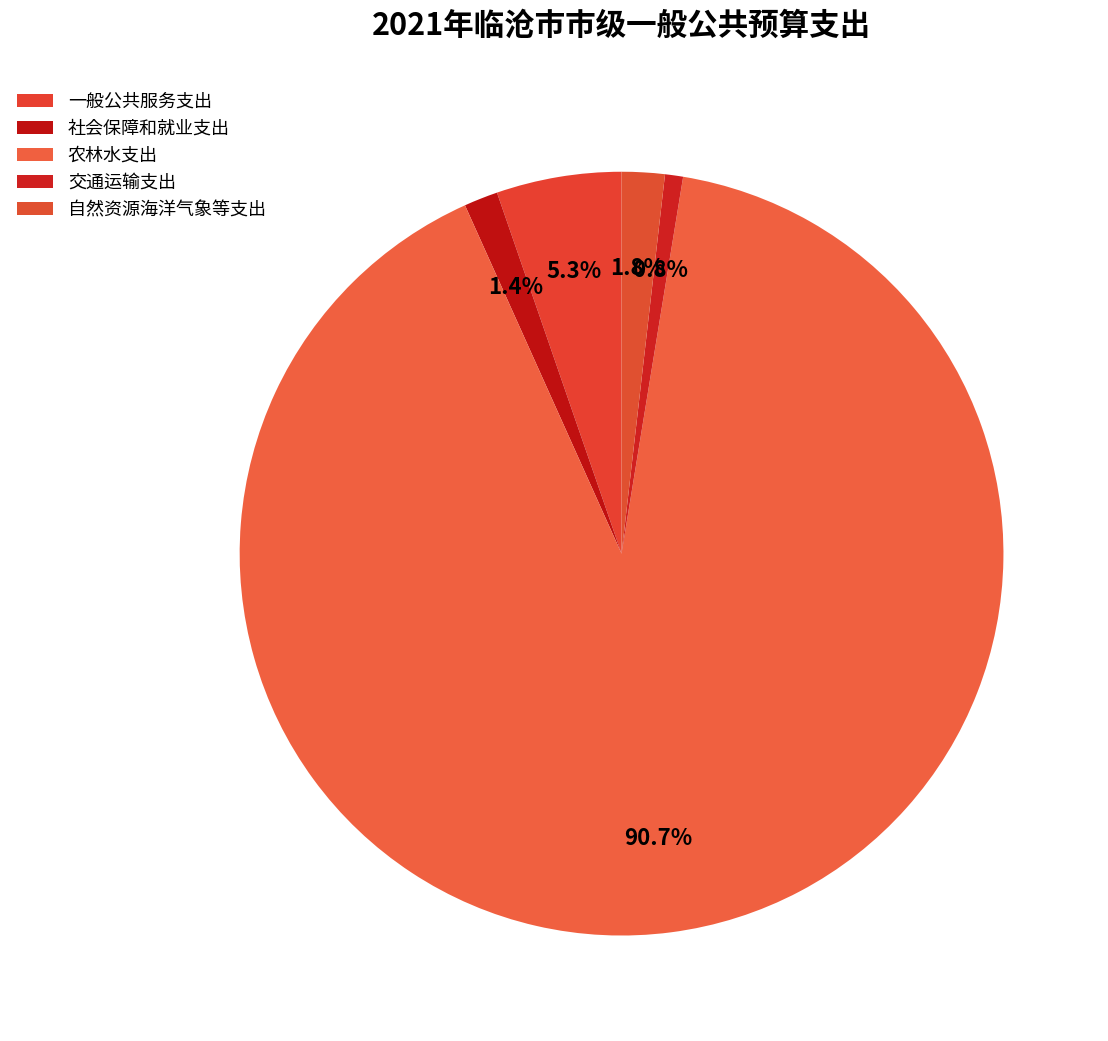

To the nearest percent, what percentage of the pie is 社会保障和就业支出?

1%